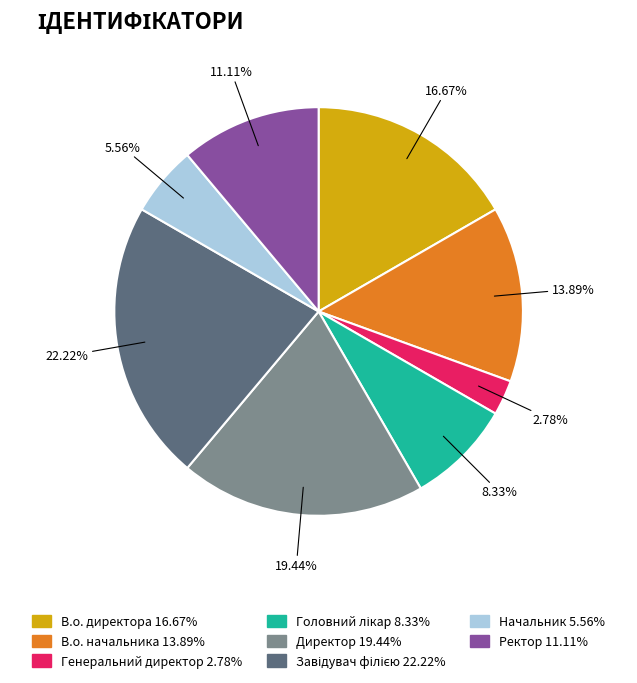

What is the ratio of the value at Ректор to the value at Начальник?

2.0